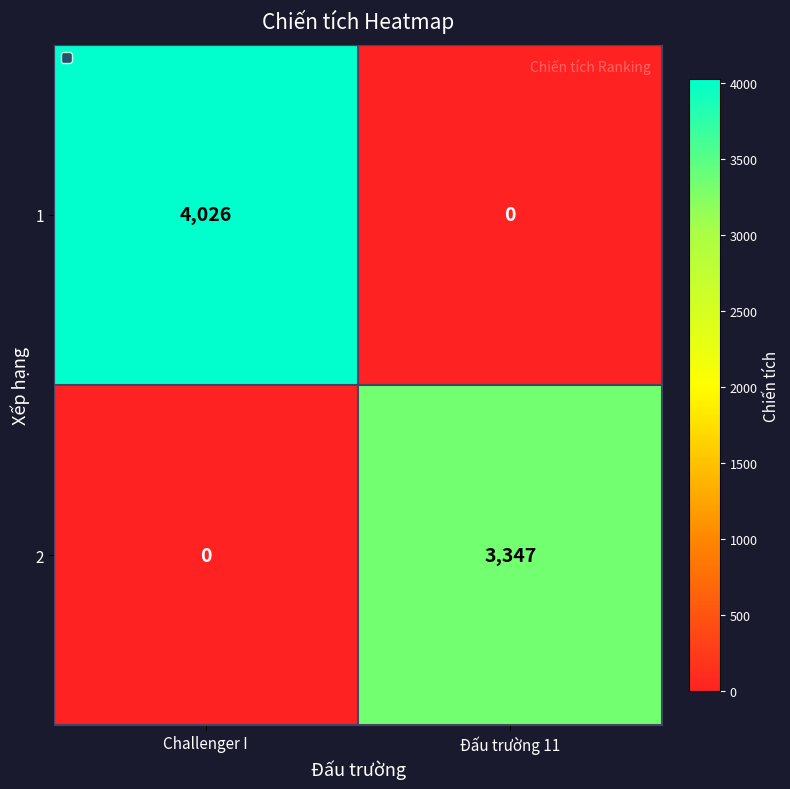

List the series in order of their peak value, highest first.

1, 2